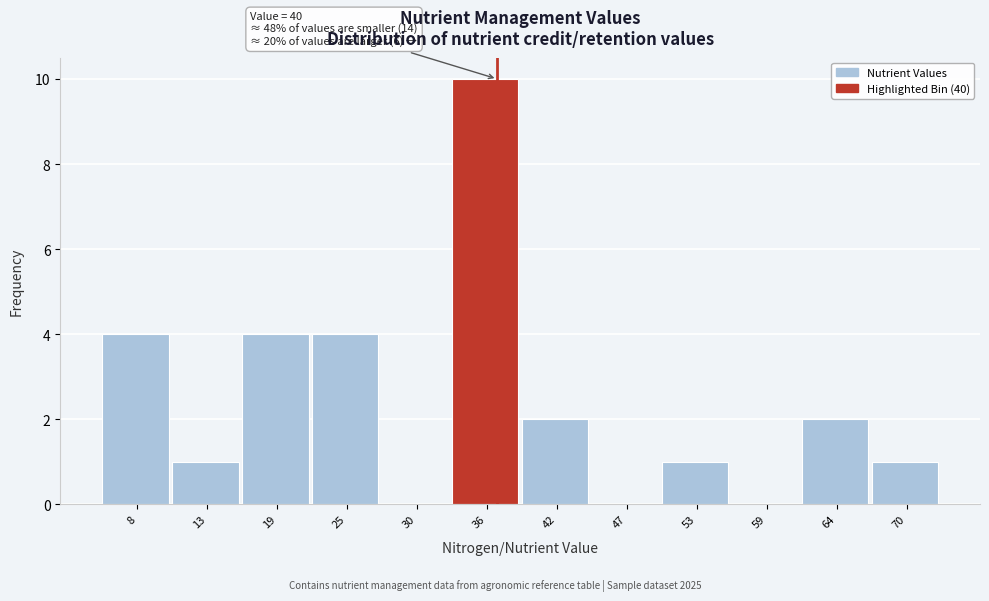

Reading right to left, extract all data points from this chart.

70=1	64=2	59=0	53=1	47=0	42=2	36=10	30=0	25=4	19=4	13=1	8=4